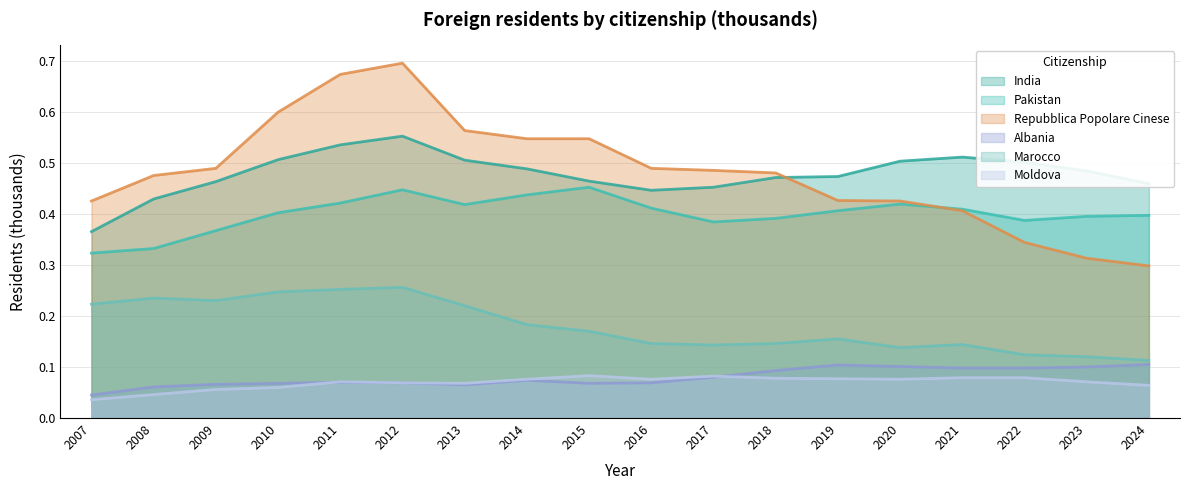

What is the sum of all Moldova values?

1.2